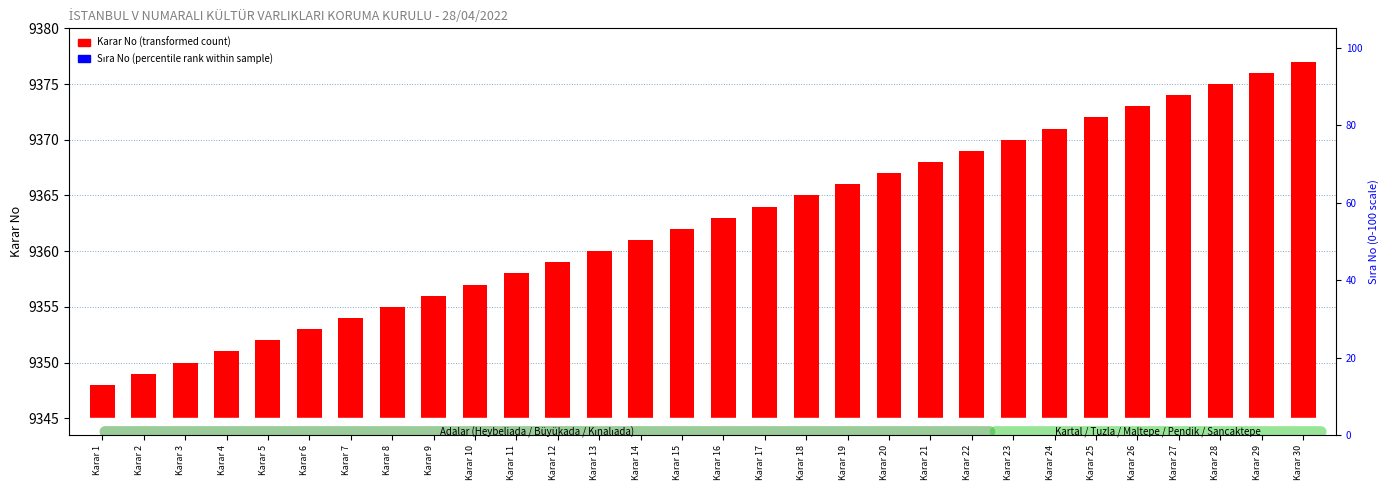

How many series are shown in this chart?

2